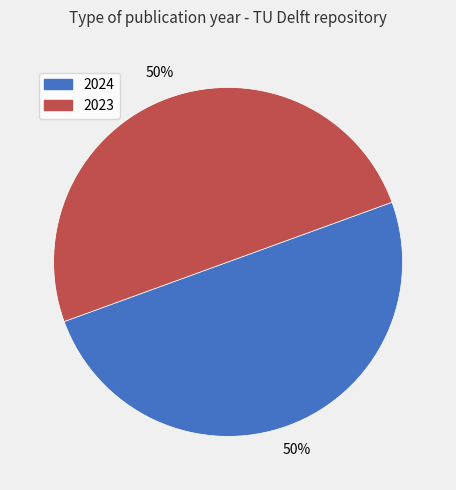

Is the sum of 2024 and 2023 greater than half?

Yes